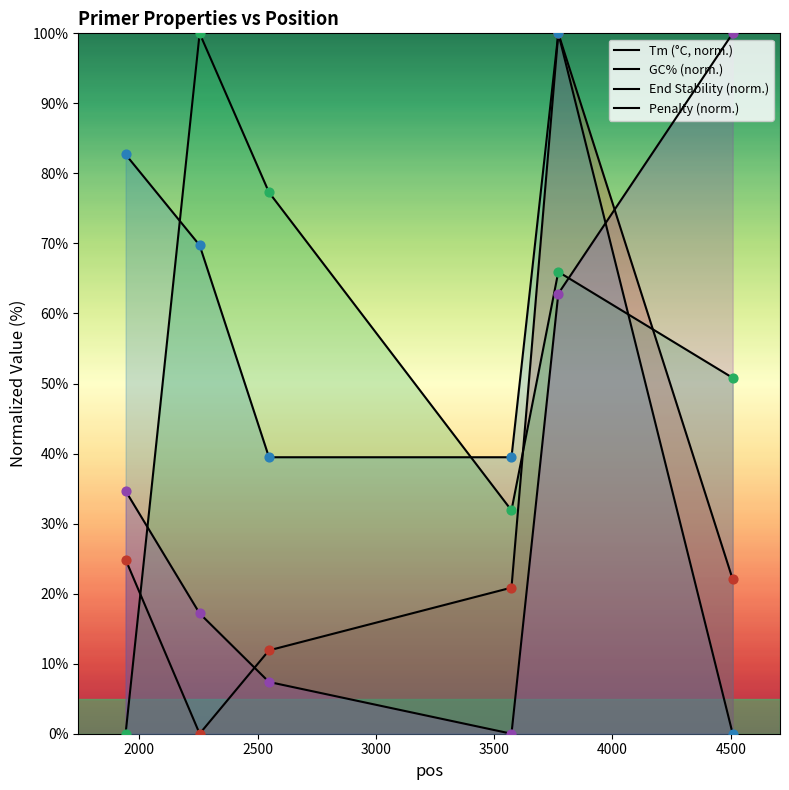

How many lines are shown in the chart?

4